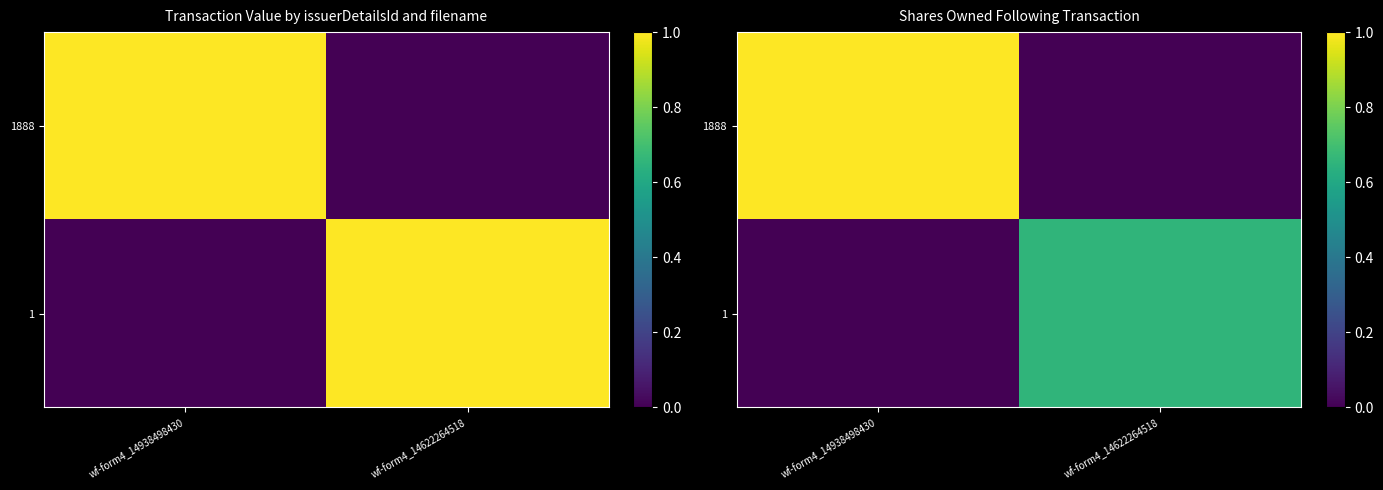

What is the difference between the maximum and minimum values in the 1888 series?

1.0